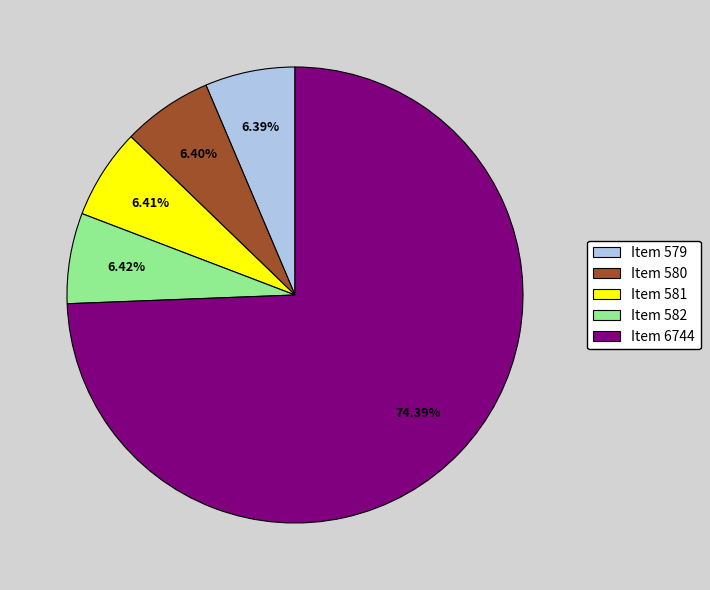

Do Item 581 and Item 579 together represent more than half of the pie?

No